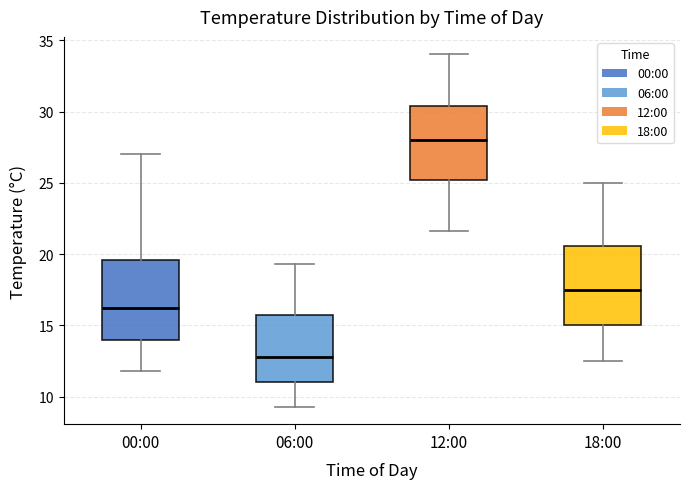

Reading left to right, transcribe this box plot: for each box, give where its median line is, the range the box spans, and where its two whiskers end, as read against the y-axis. The values are not printed on the chart, so give them approximately, as read against the axis.

00:00: median 16.0, box 14.0 to 19.5, whiskers 12.0 to 27.0
06:00: median 13.0, box 11.0 to 16.0, whiskers 9.5 to 19.5
12:00: median 28.0, box 25.0 to 30.5, whiskers 21.5 to 34.0
18:00: median 17.5, box 15.0 to 20.5, whiskers 12.5 to 25.0